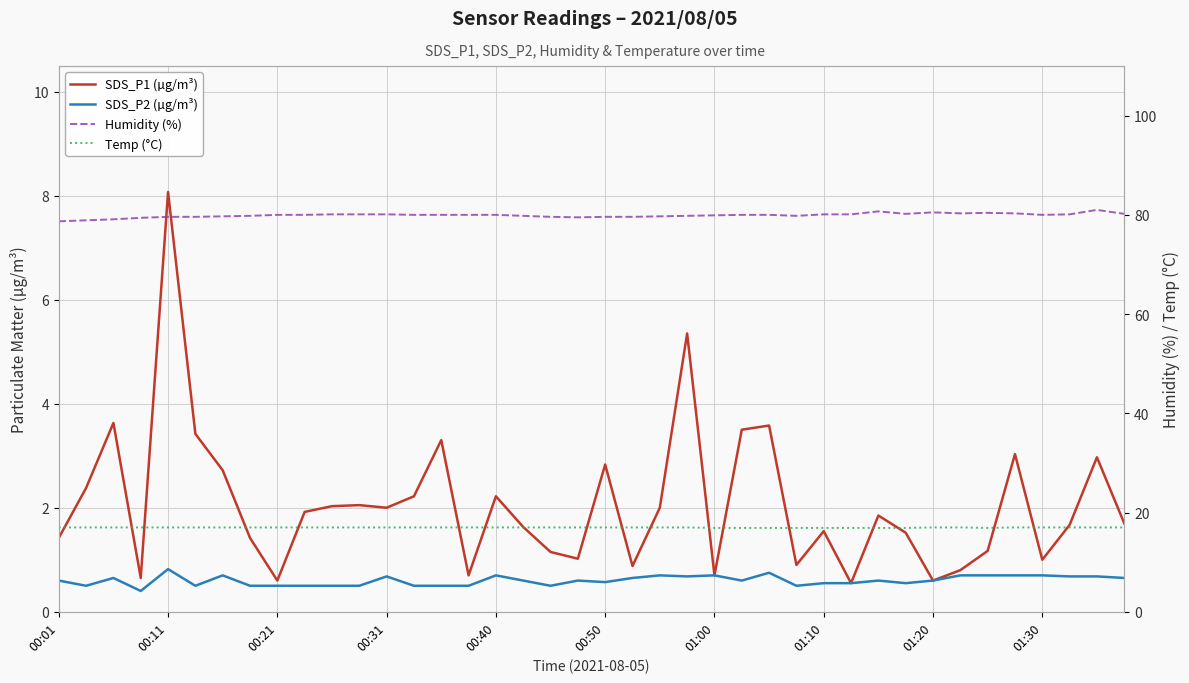

Count the Temp (°C) values in the range 17 to 18.

31